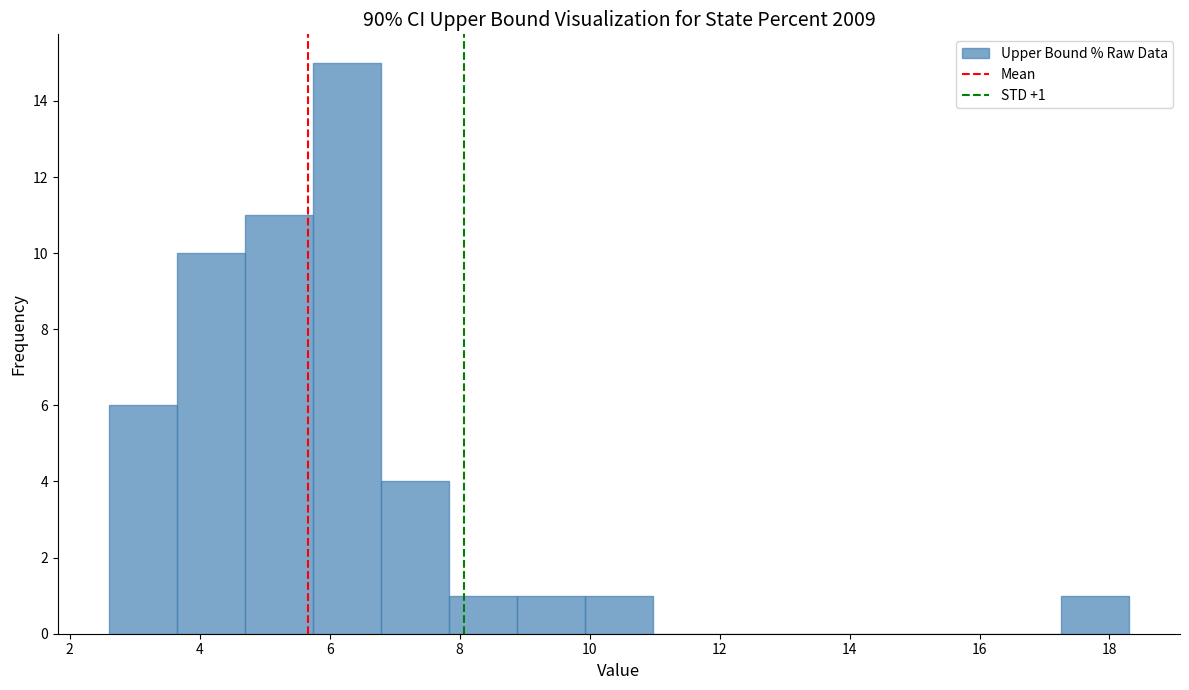

Which range on the x-axis has the tallest bar?

5.8 to 6.8